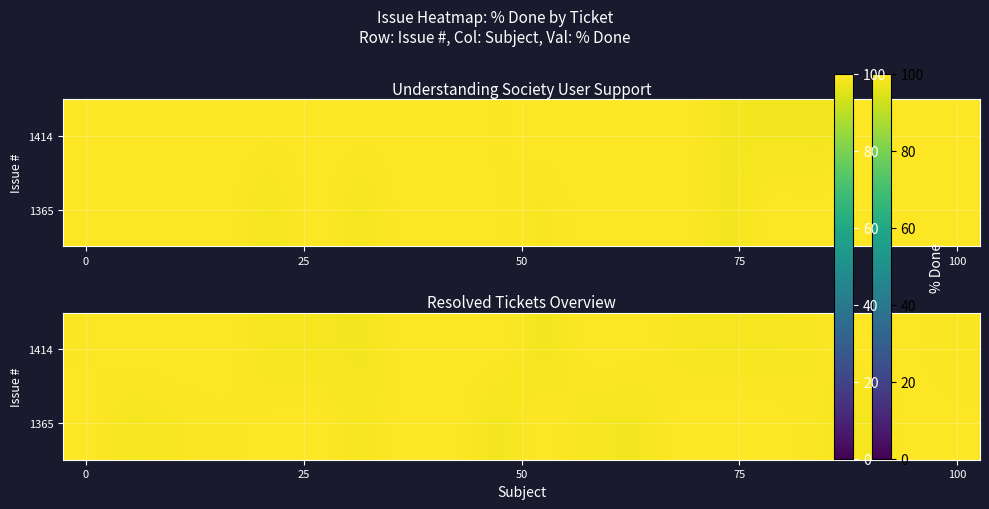

What is the maximum value shown in the chart?

100.0